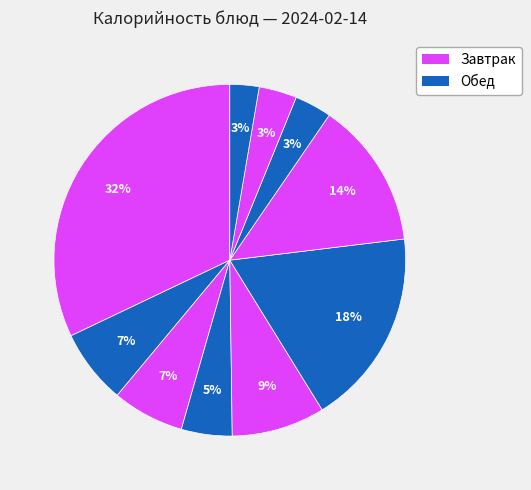

How many slices are in this pie chart?

10